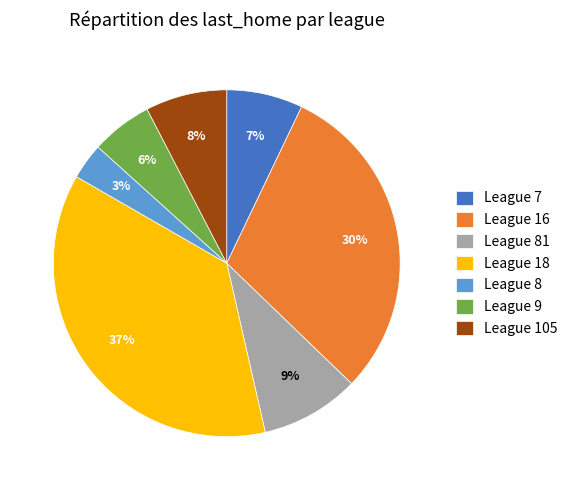

Does any single category account for the majority?

No